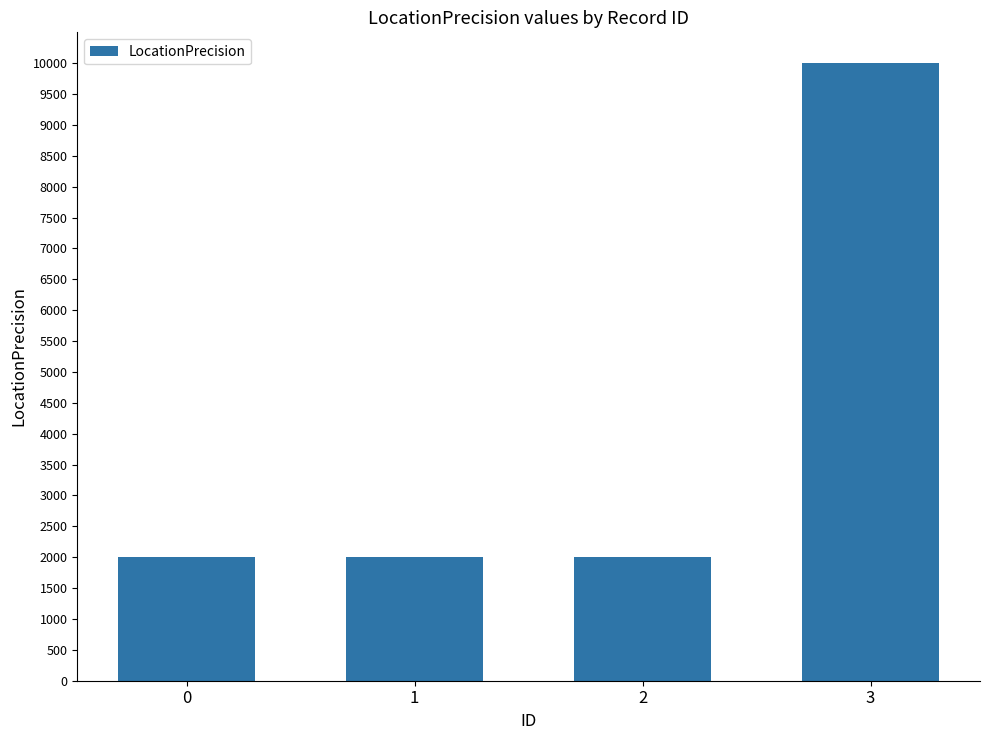

Reading right to left, transcribe all the data shown in this chart.

10000	2000	2000	2000